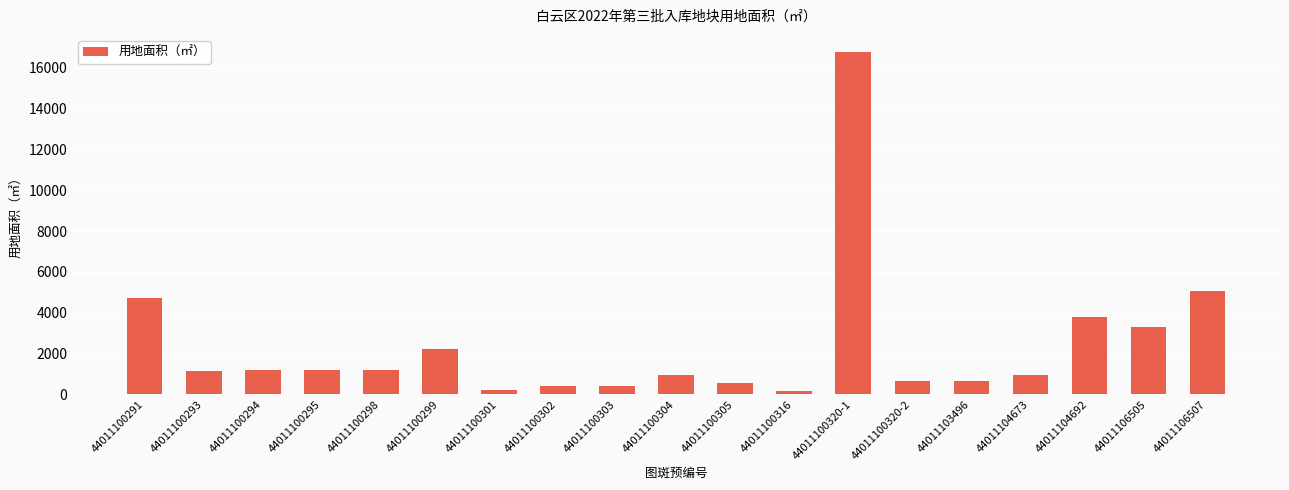

What is the label of the 2nd bar from the right?

44011106505